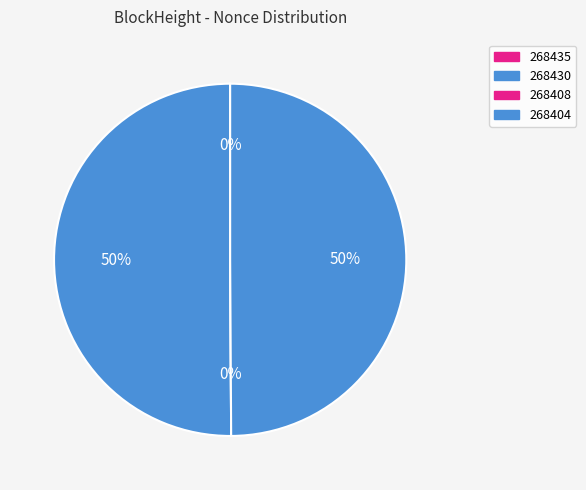

To the nearest percent, what percentage of the pie is 268404?

50%